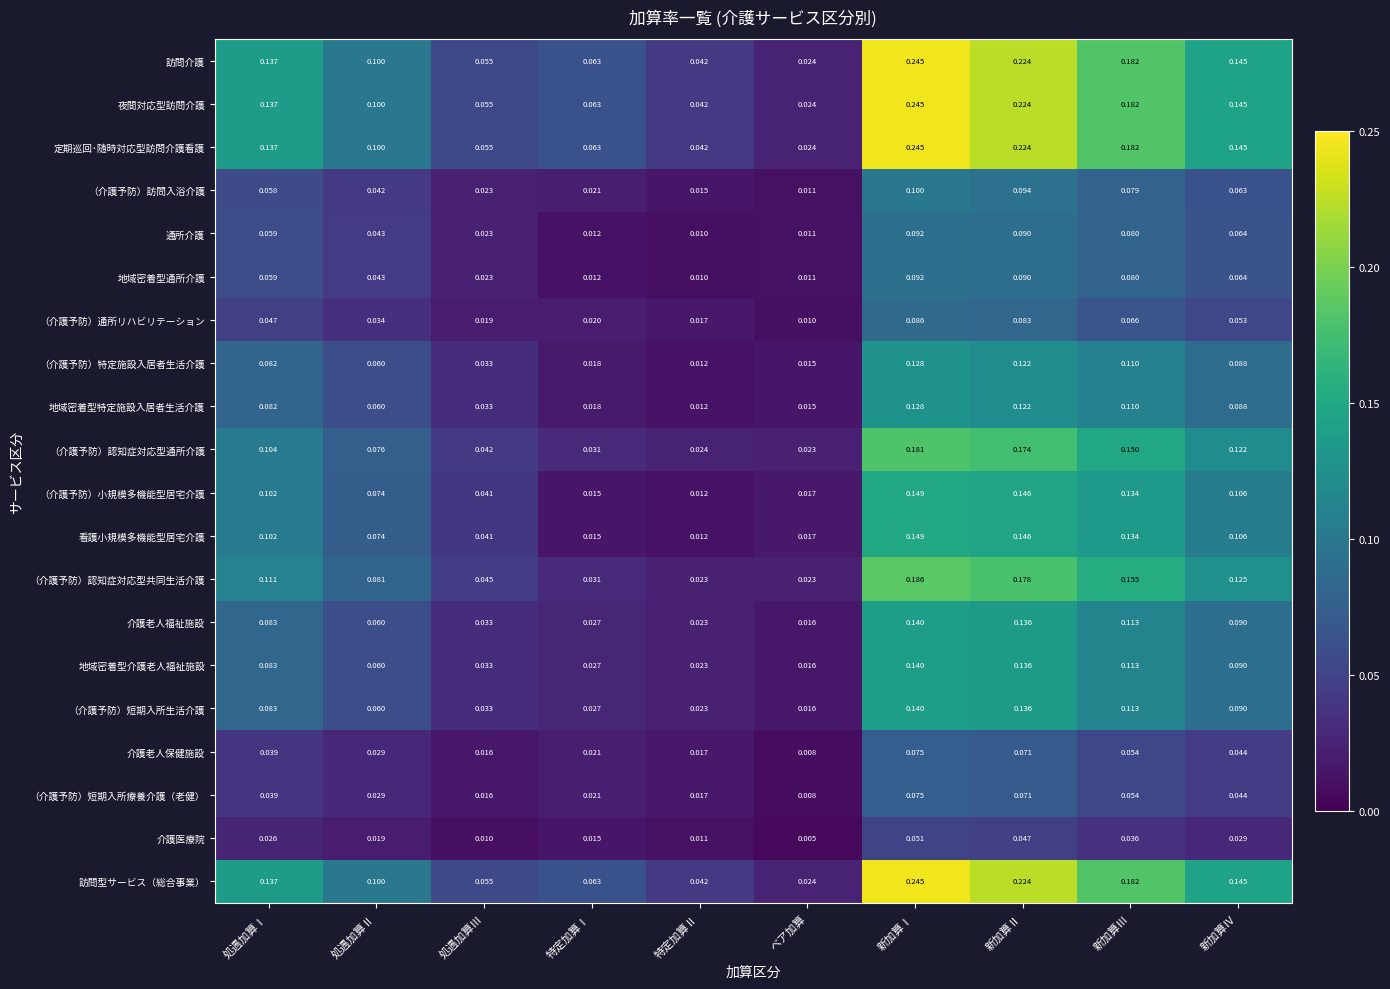

At which category is the sum across all series the highest?

新加算Ⅰ